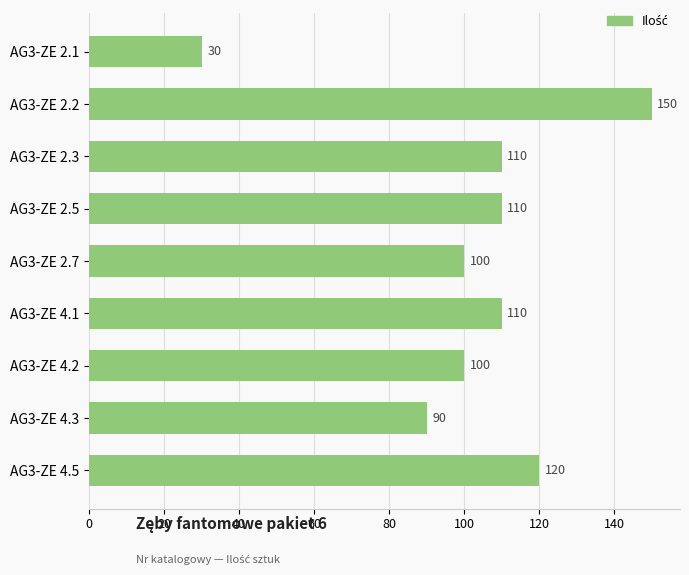

Reading top to bottom, list all the values displayed in this chart.

30	150	110	110	100	110	100	90	120